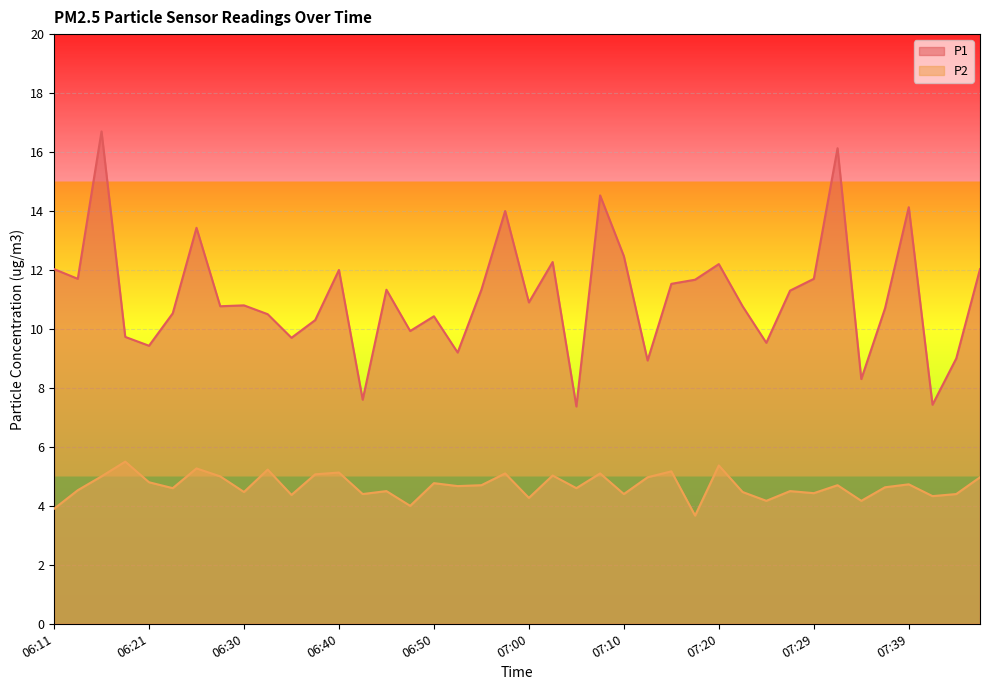

Which has a higher value, 06:33 or 06:35?

06:33